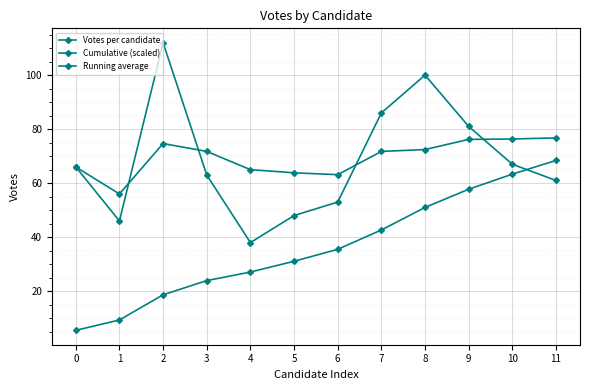

What is the difference between the maximum and minimum values in the Cumulative (scaled) series?

62.9